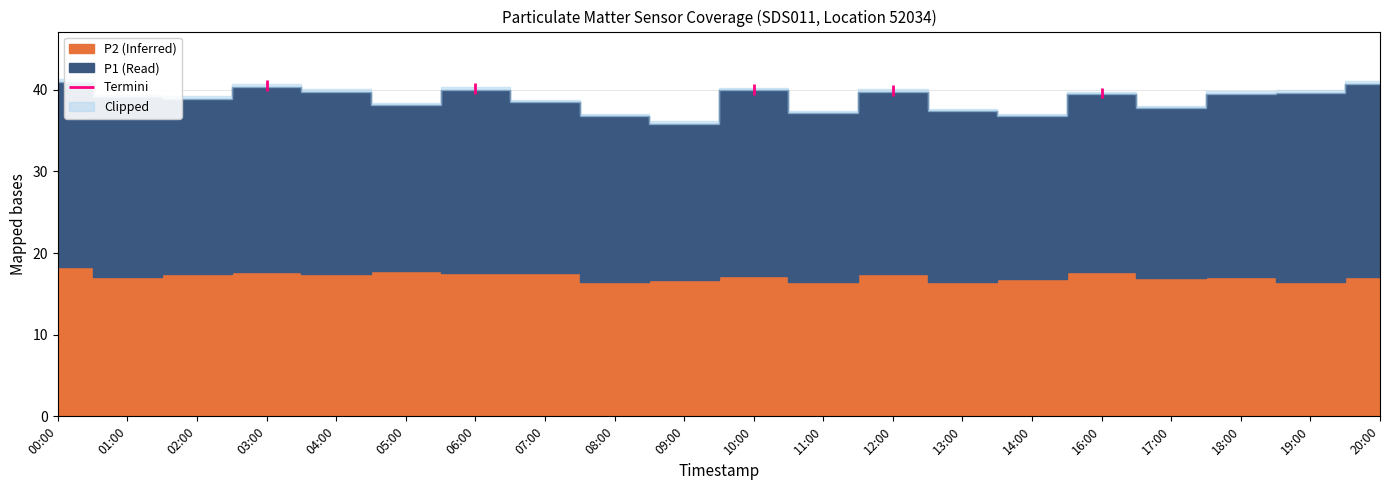

Which series has the largest range (max minus min)?

P1